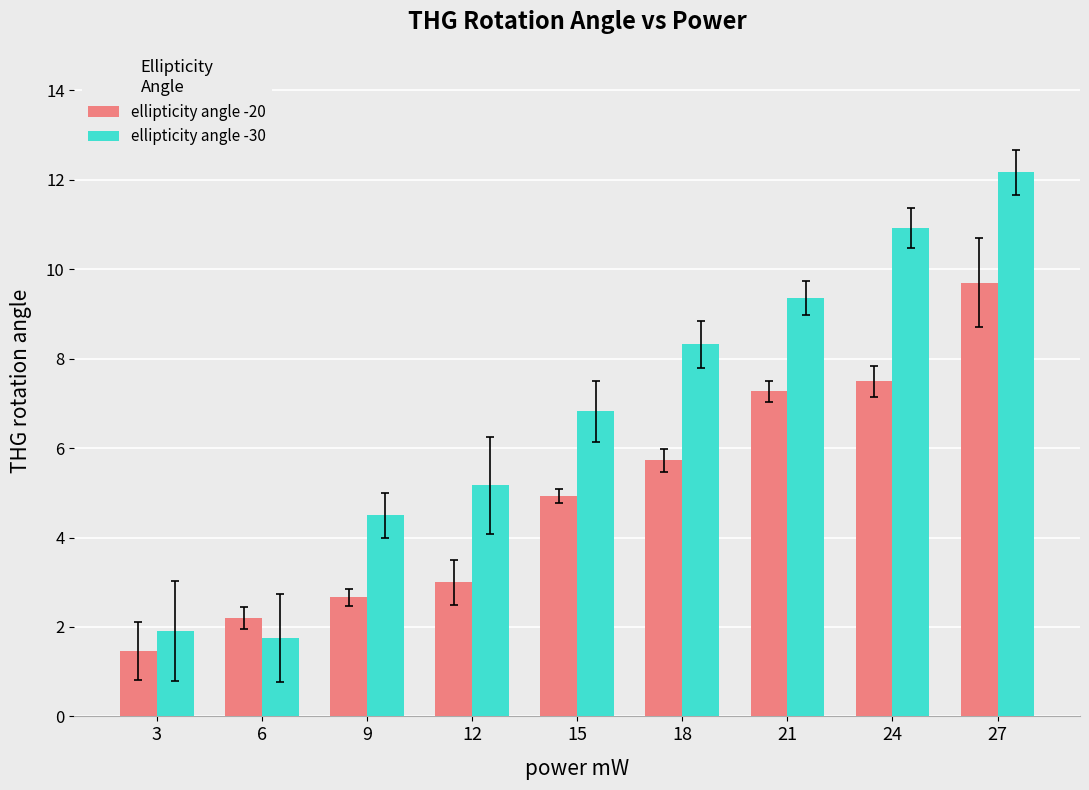

List the series in order of their overall mean, highest first.

ellipticity angle -30, ellipticity angle -20